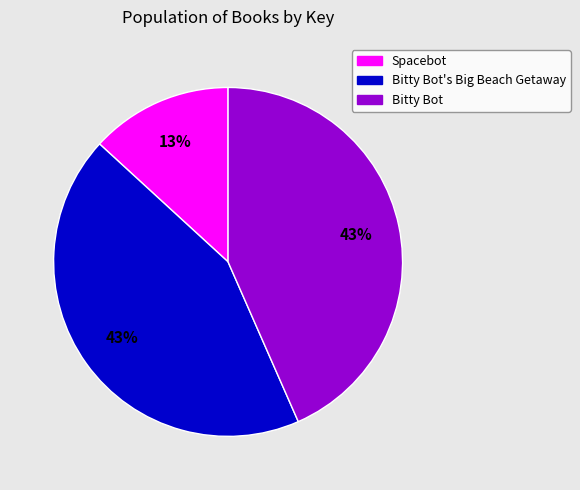

What is the ratio of the value at Bitty Bot's Big Beach Getaway to the value at Spacebot?

3.3